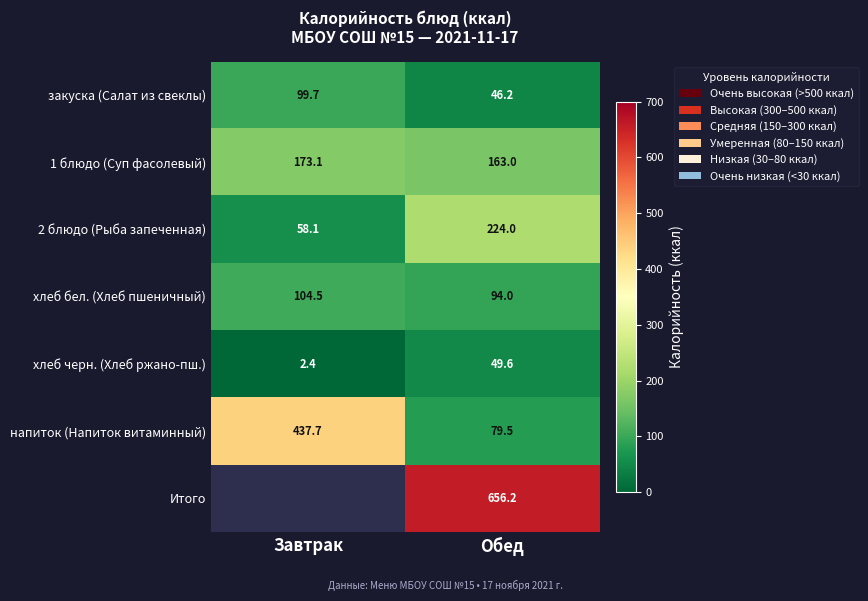

How many values in the хлеб черн. (Хлеб ржано-пш.) series are below 49?

1